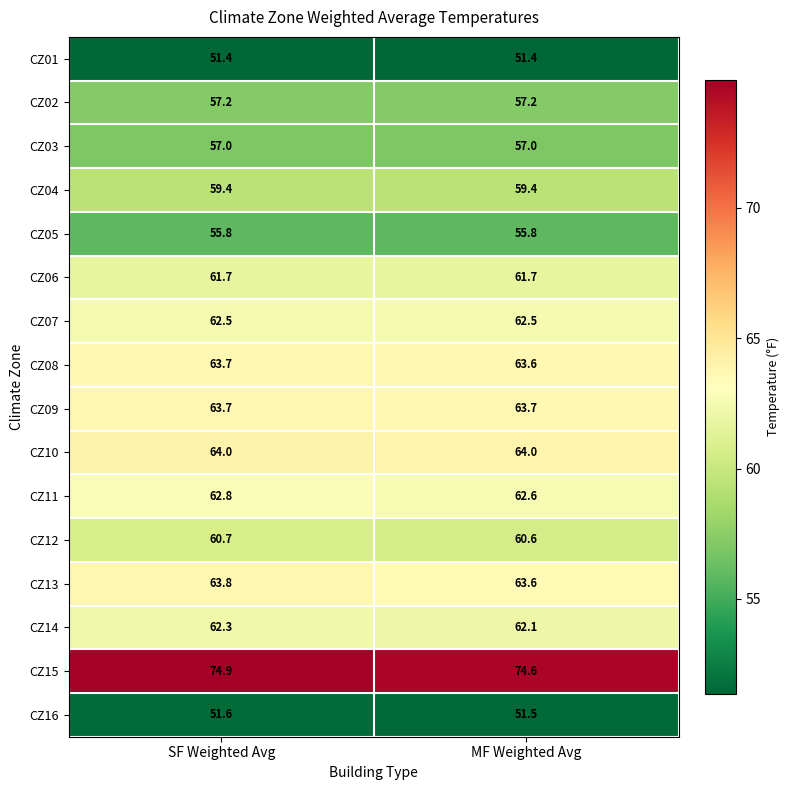

True or false: CZ05 has a value of 55.8 at SF Weighted Avg.

True